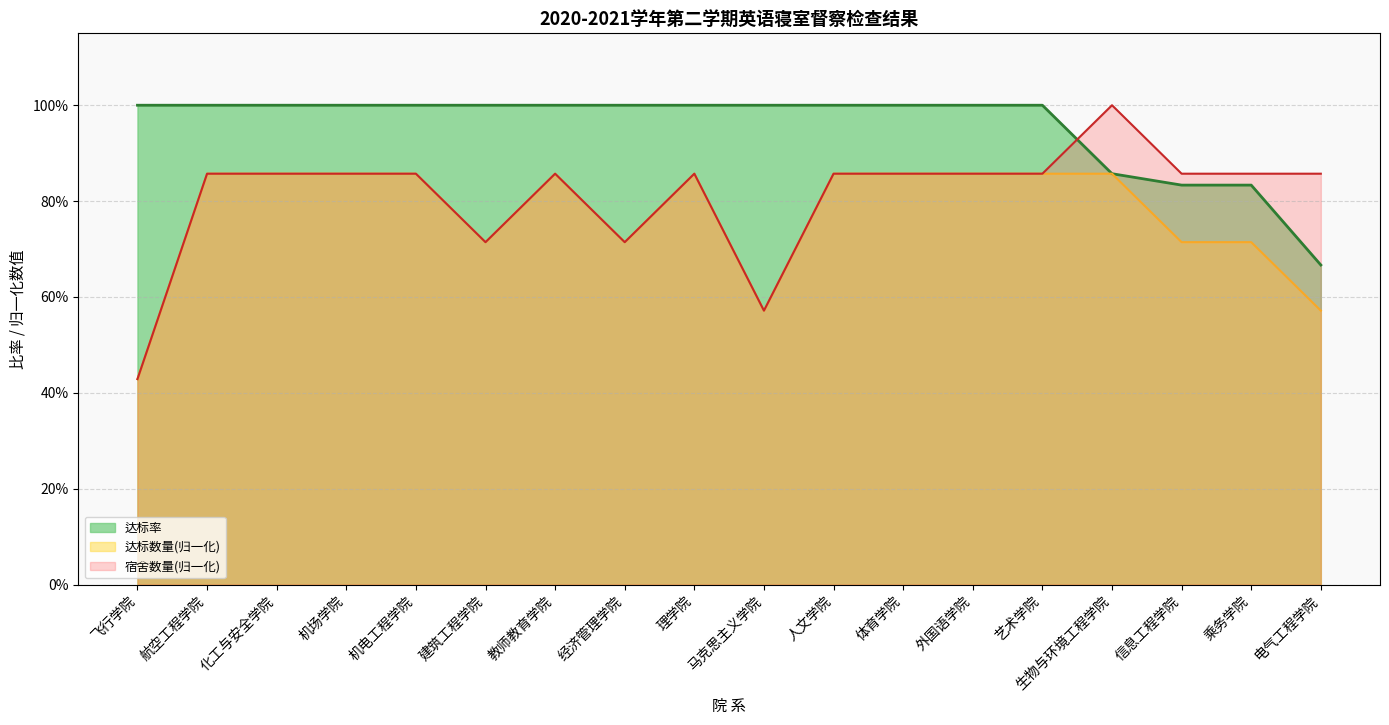

What is the total value across all series at 机电工程学院?

2.7